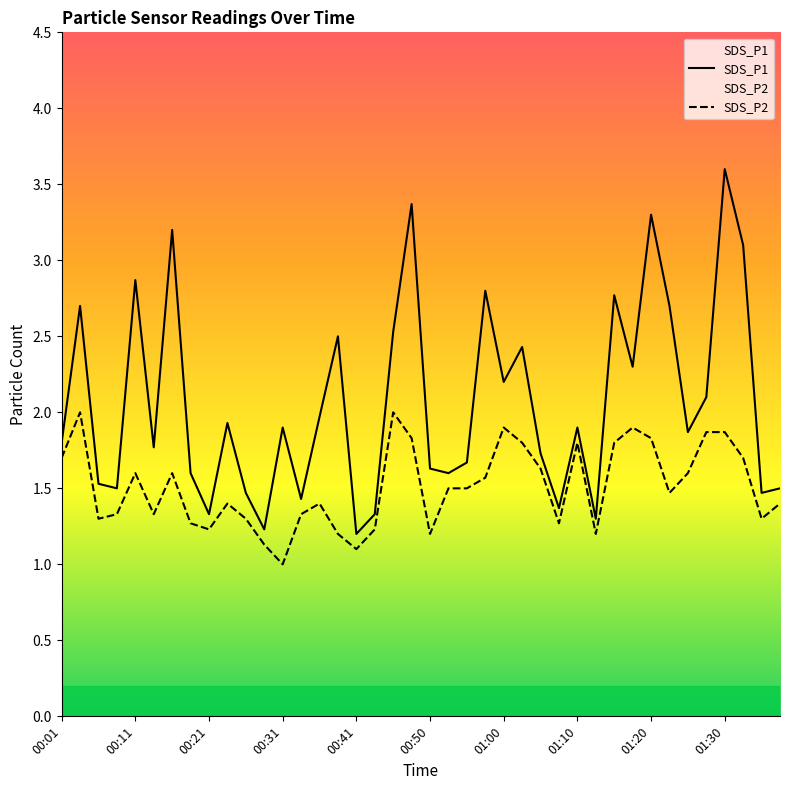

Reading left to right, transcribe all the data shown in this chart.

SDS_P1: 1.8	2.7	1.5	1.5	2.9	1.8	3.2	1.6	1.3	1.9	1.5	1.2	1.9	1.4	2.0	2.5	1.2	1.3	2.5	3.4	1.6	1.6	1.7	2.8	2.2	2.4	1.7	1.4	1.9	1.3	2.8	2.3	3.3	2.7	1.9	2.1	3.6	3.1	1.5	1.5
SDS_P2: 1.7	2.0	1.3	1.3	1.6	1.3	1.6	1.3	1.2	1.4	1.3	1.1	1.0	1.3	1.4	1.2	1.1	1.2	2.0	1.8	1.2	1.5	1.5	1.6	1.9	1.8	1.6	1.3	1.8	1.2	1.8	1.9	1.8	1.5	1.6	1.9	1.9	1.7	1.3	1.4